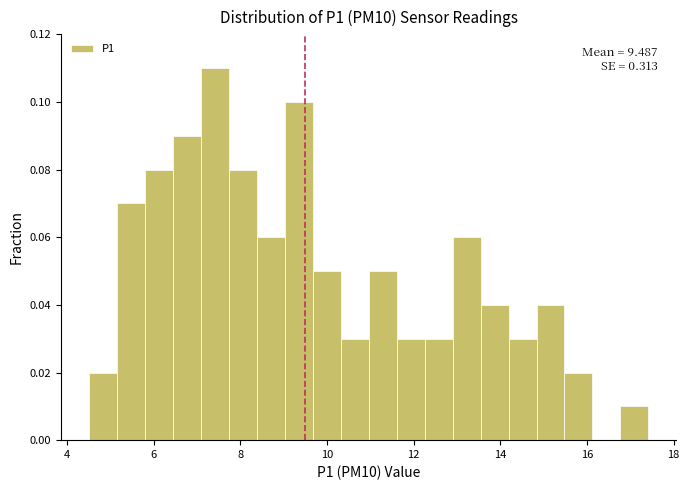

Around what value on the x-axis is the tallest bar? Give the approximate position of its centre, as read against the axis.

7.4